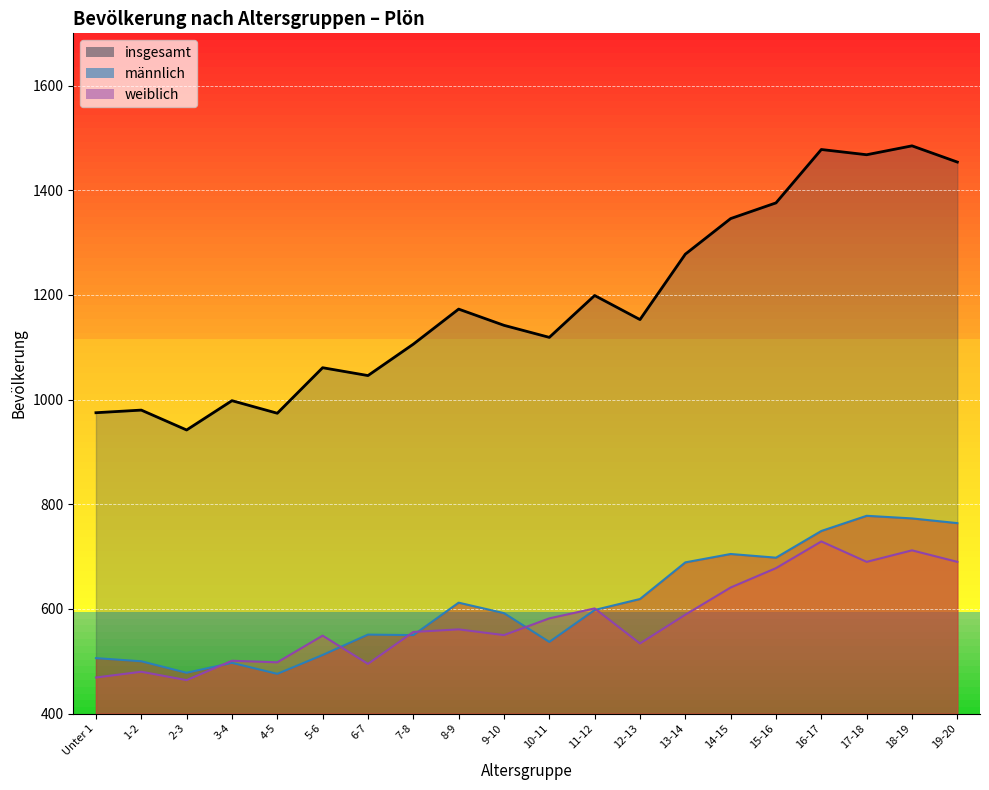

At how many categories does at least one series exceed 1362?

5